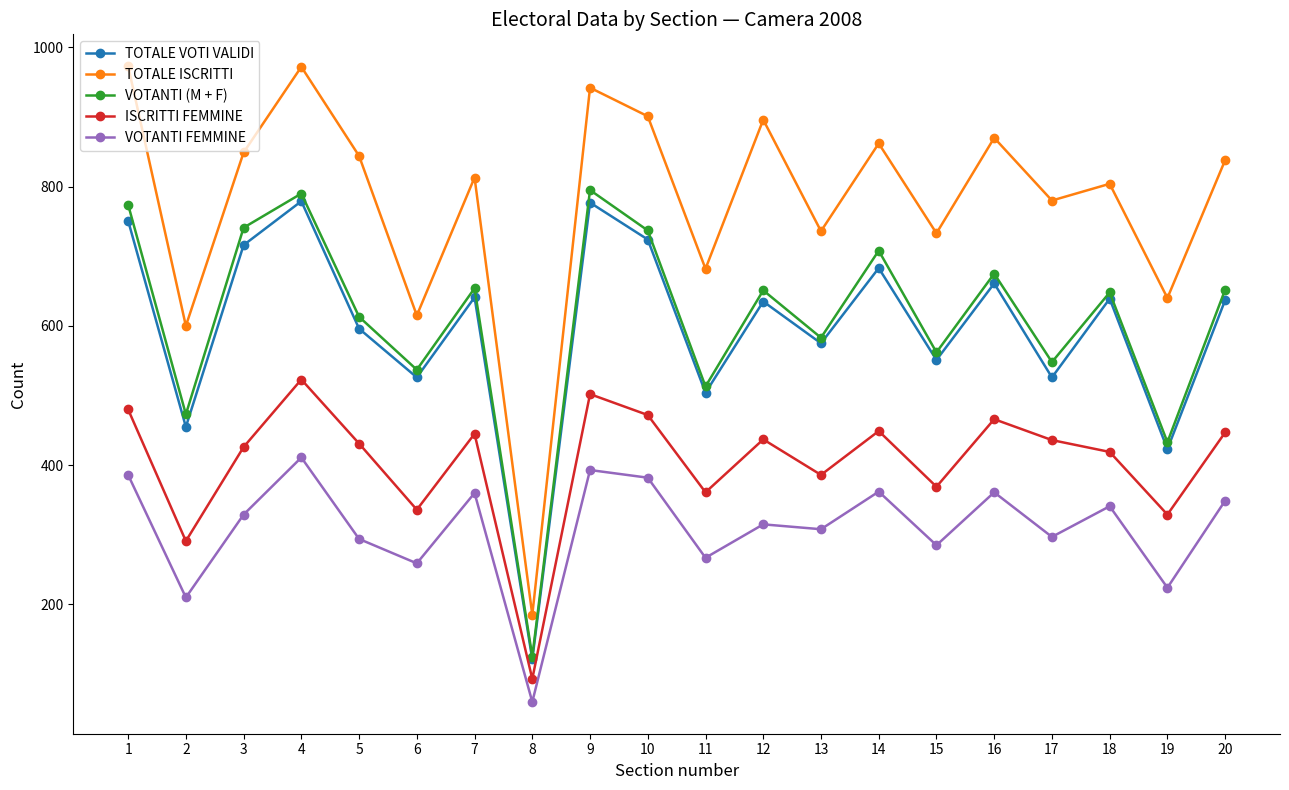

What is the value of the VOTANTI (M + F) point at the 14th from the left?

708